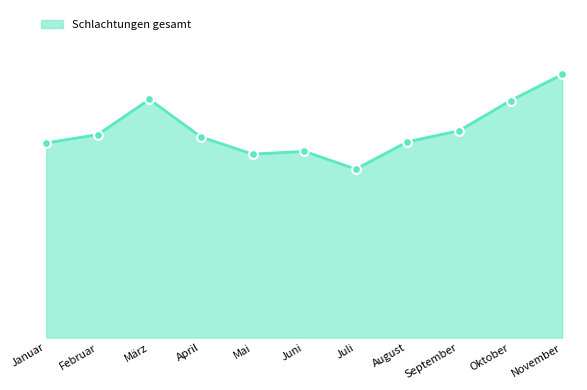

Between Januar and September, which is larger?

September